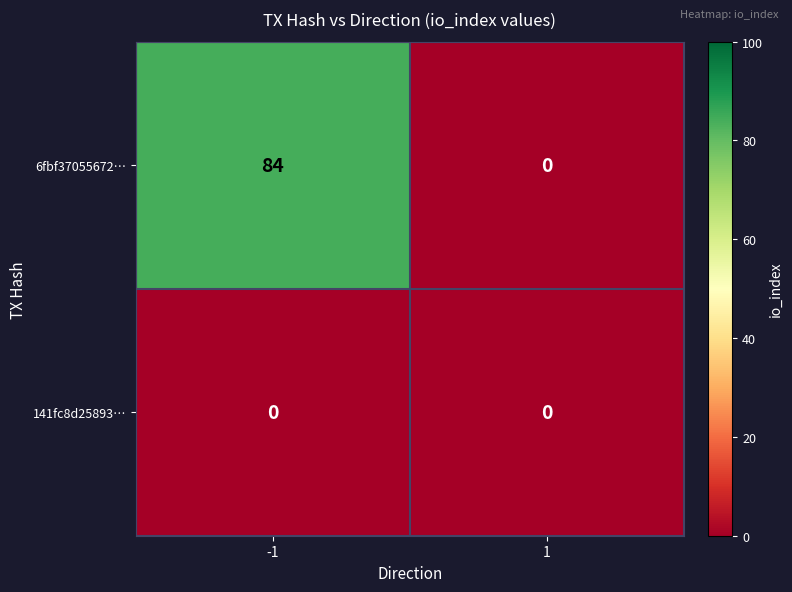

Which series has the largest total across all categories?

6fbf37055672…